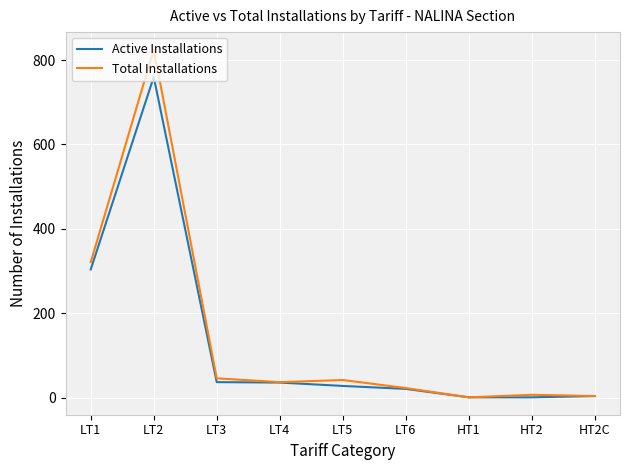

The value of Total Installations at LT4 is 37. True or false?

True